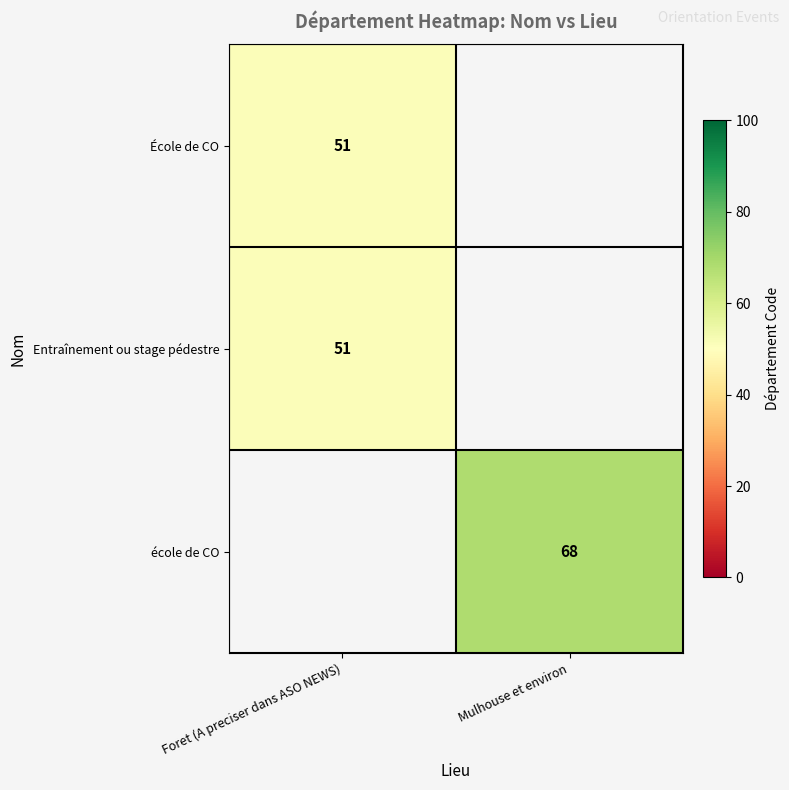

The école de CO series shows 116 at Mulhouse et environ. True or false?

False